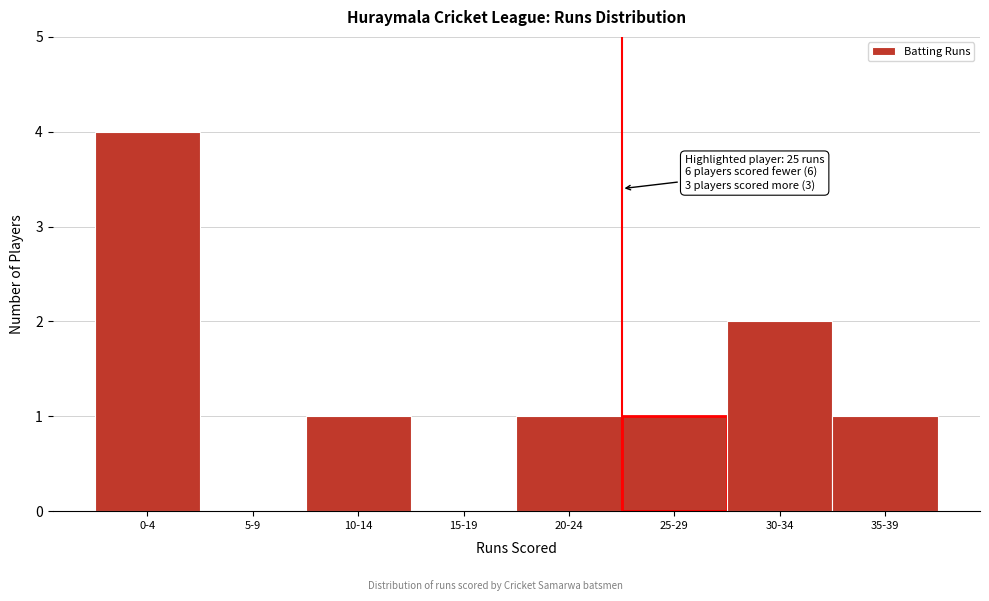

Reading left to right, transcribe all the data shown in this chart.

0-4=4	5-9=0	10-14=1	15-19=0	20-24=1	25-29=1	30-34=2	35-39=1